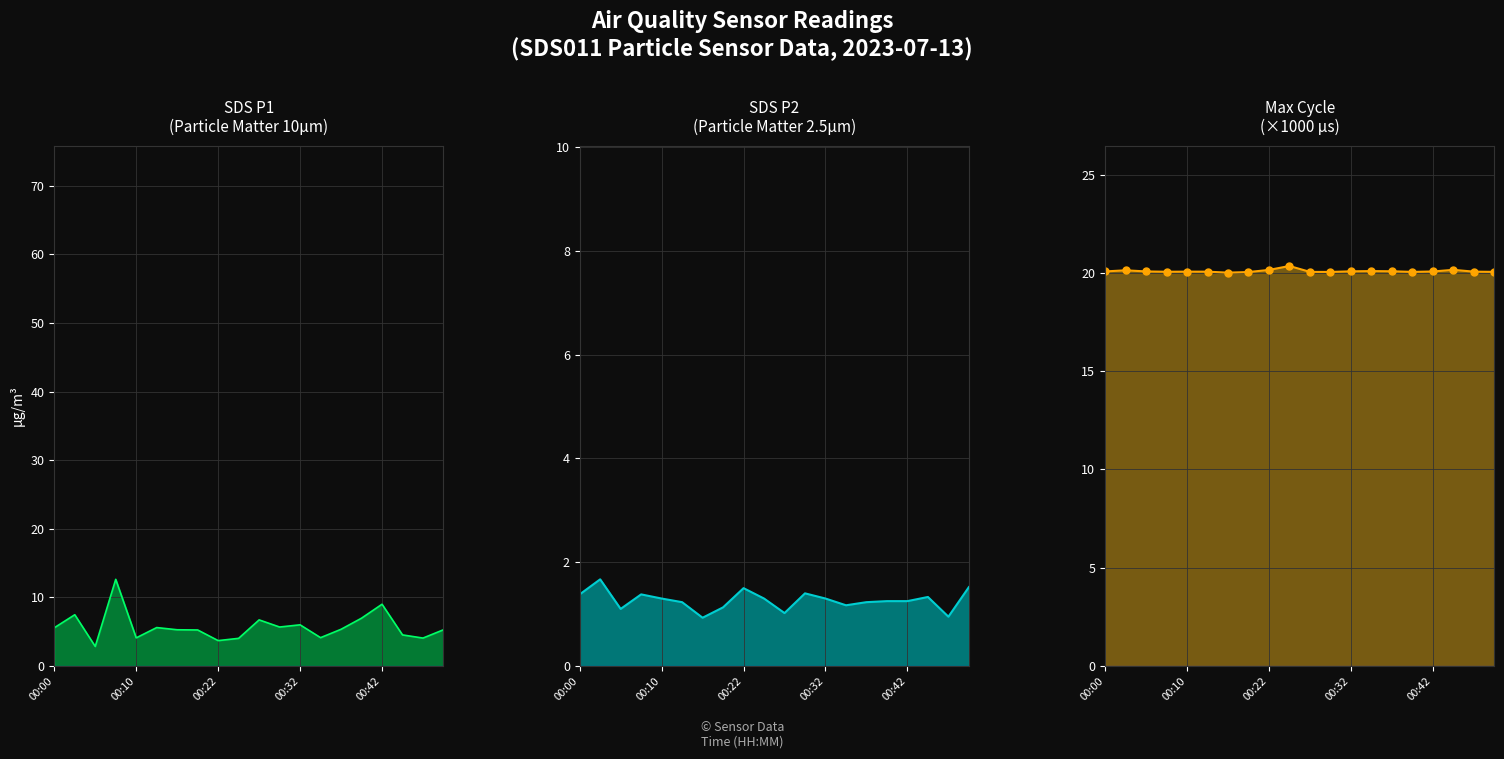

At how many categories does at least one series exceed 17?

20